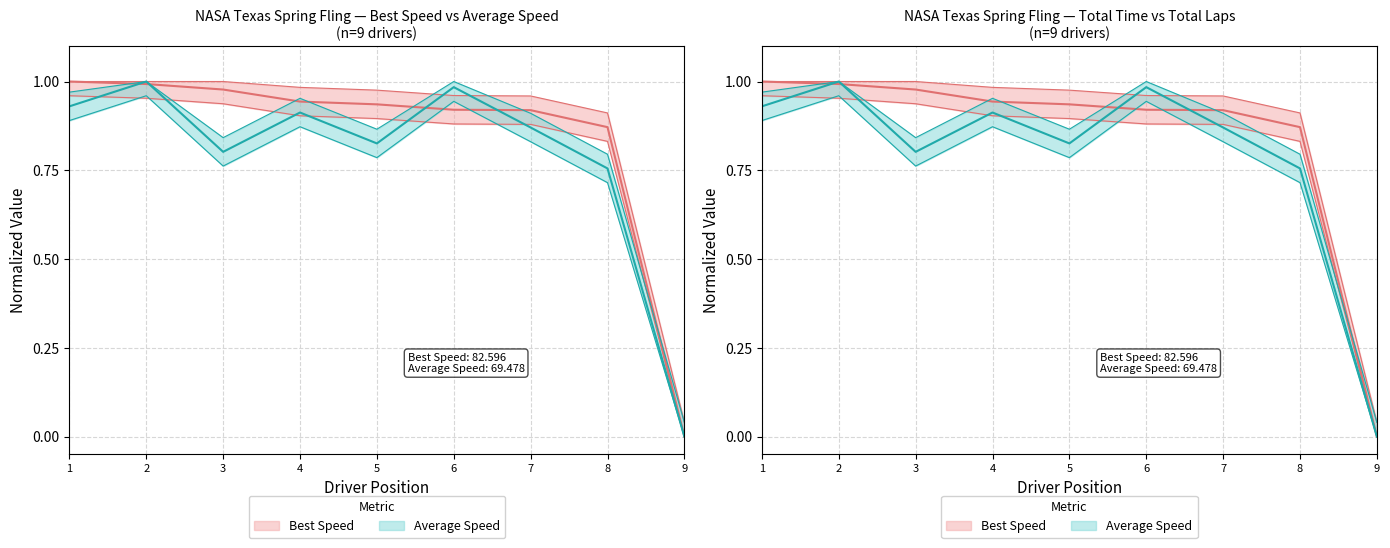

What is the sum of all Best Speed (mean) values?

7.6